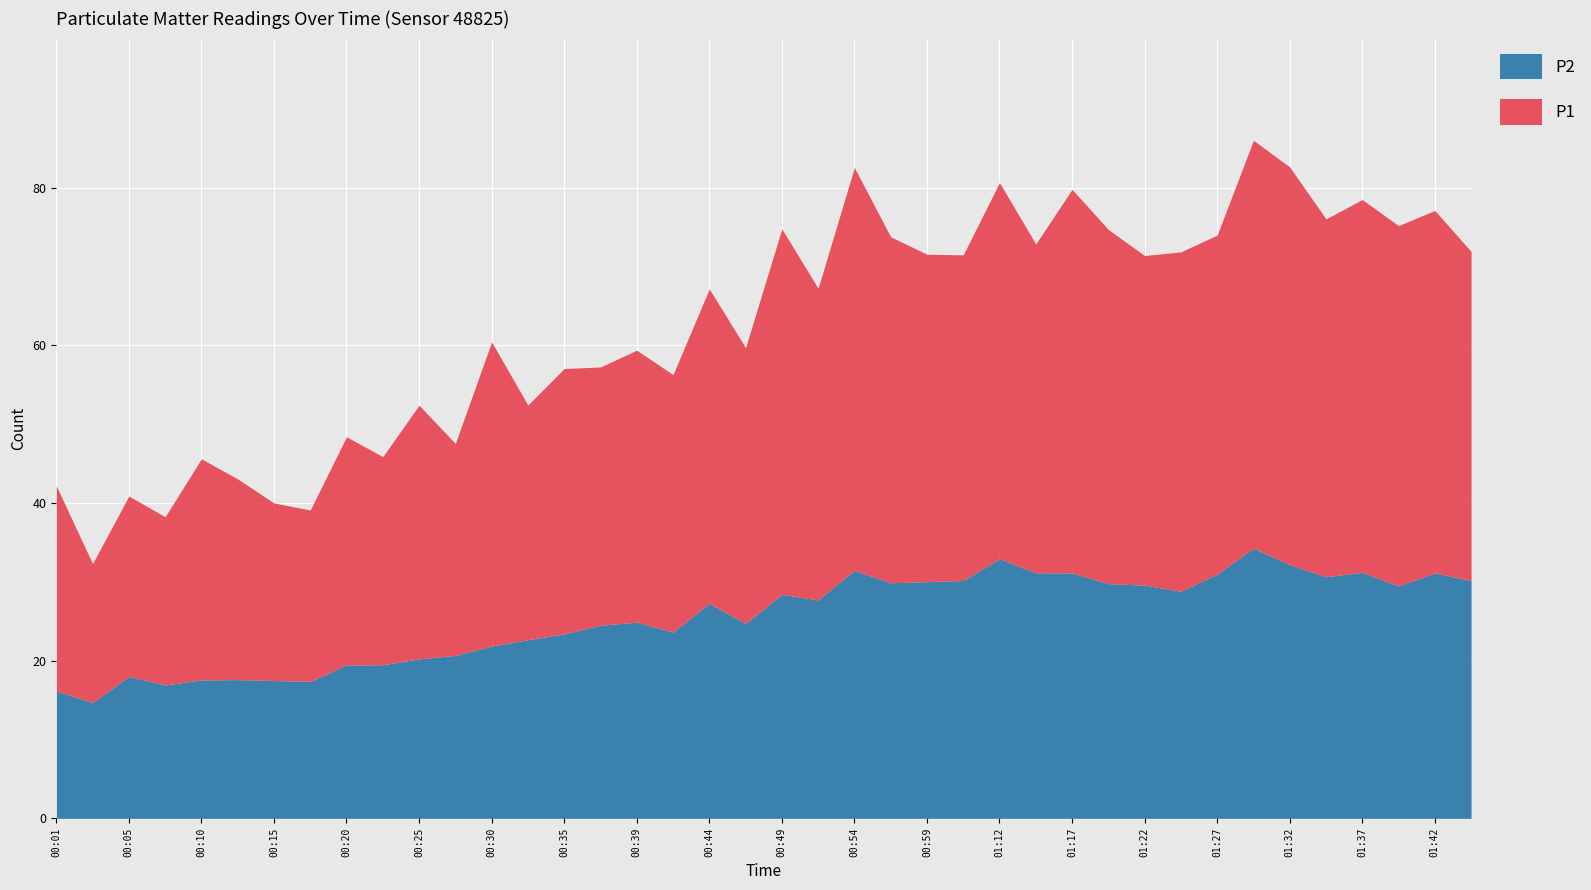

What is the sum of all P1 values?

1479.5